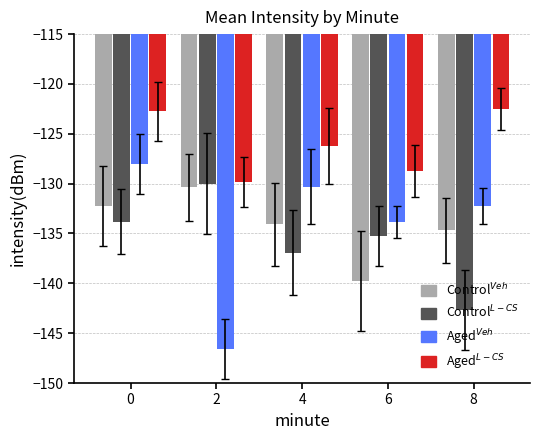

What is the minimum value shown in the chart?

-146.6